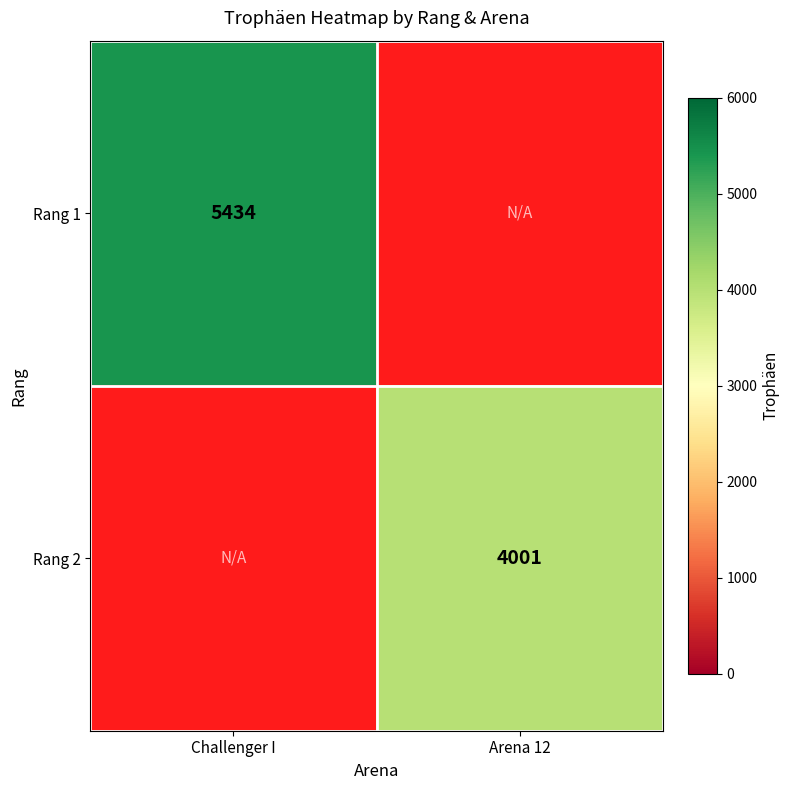

True or false: Rang 1 has a value of 5434 at Challenger I.

True